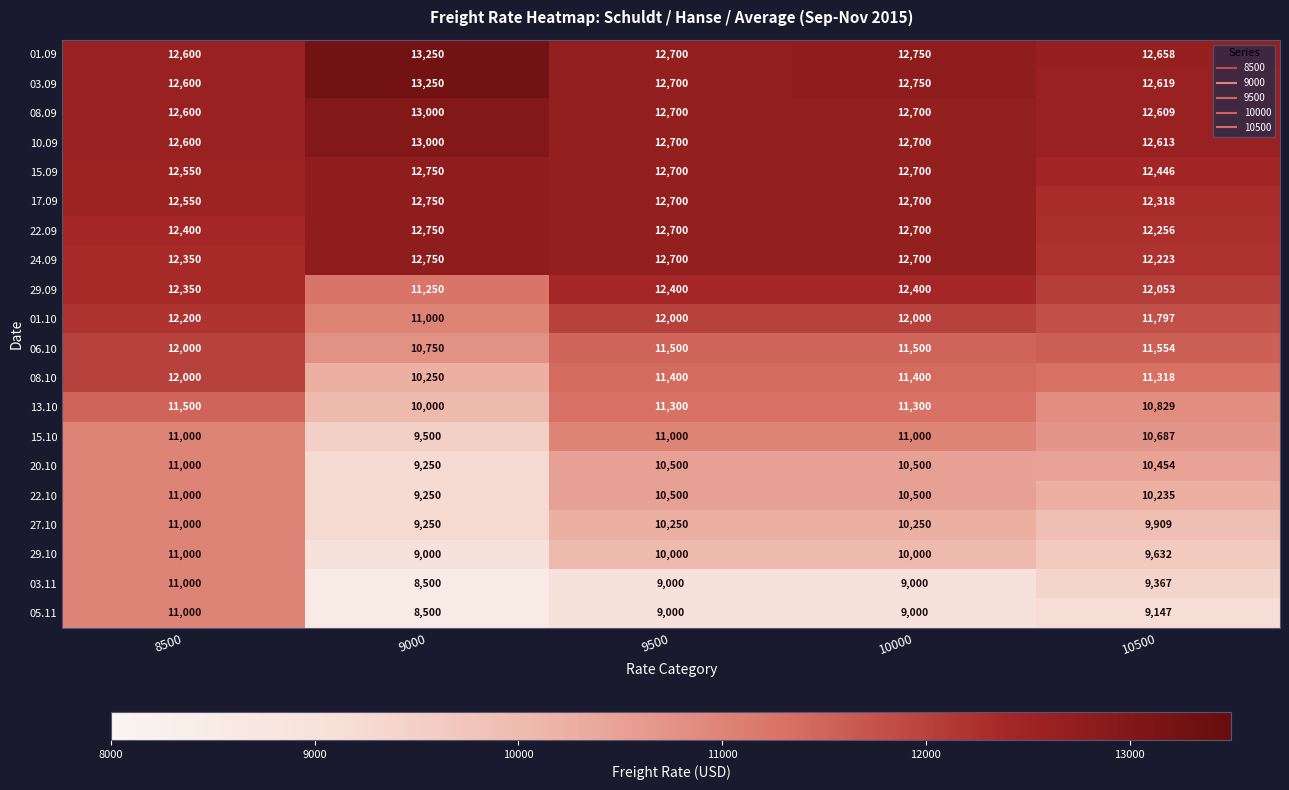

What is the difference between the highest and lowest values at 8500?

1600